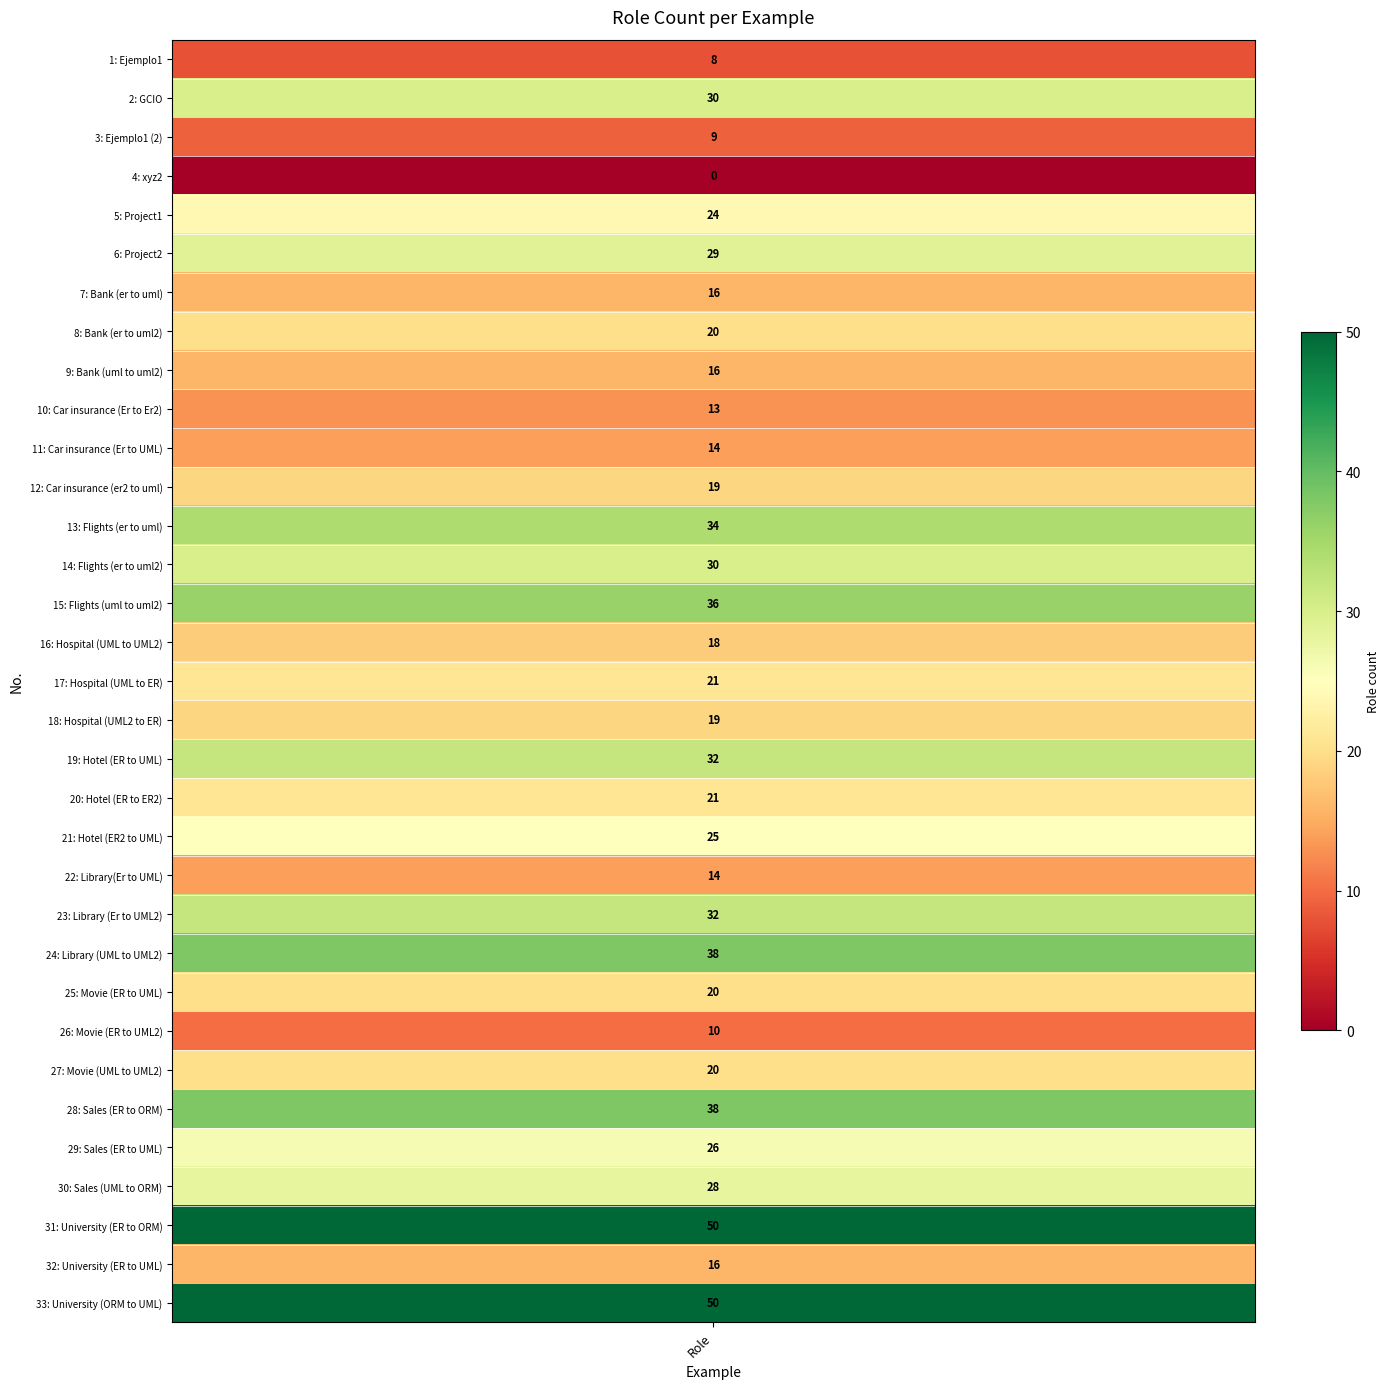

What is the ratio of the value at Car insurance (Er to Er2) to the value at Sales (ER to ORM)?

0.3